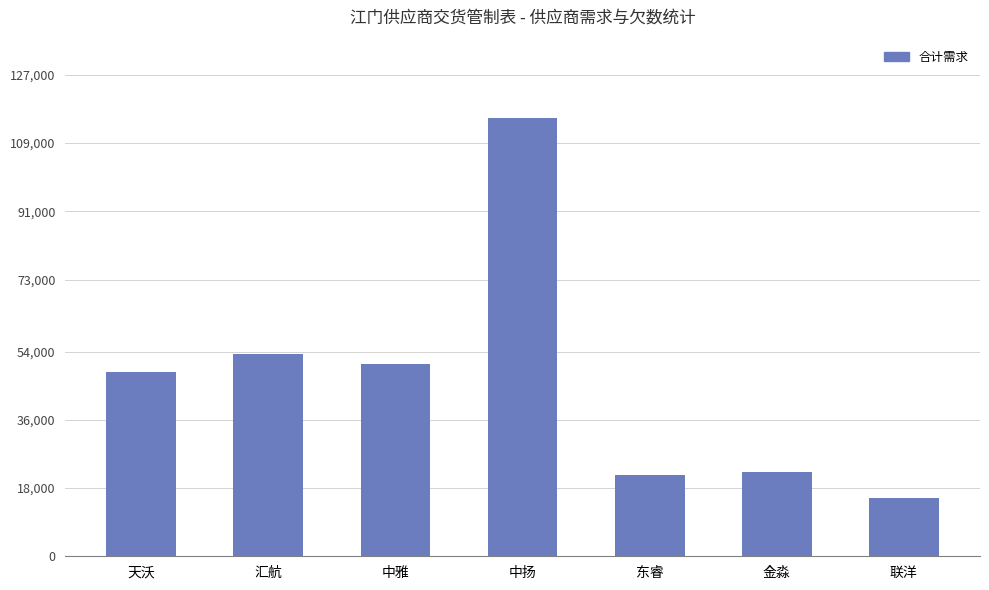

Reading left to right, what are all the values shown in this chart?

48698	53384	50695	115482	21357	22228	15480